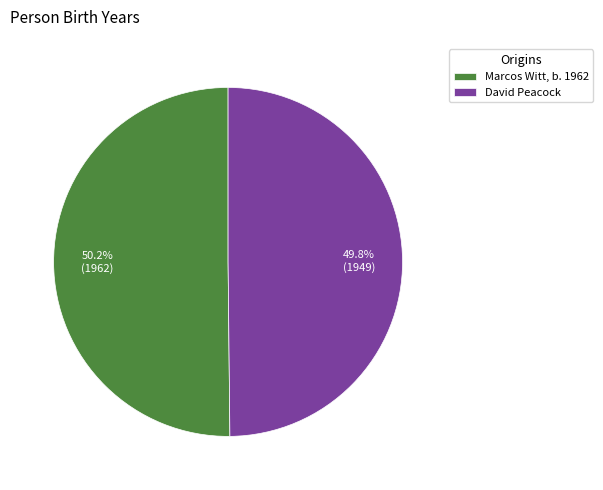

Is there any slice that represents more than half of the pie?

Yes